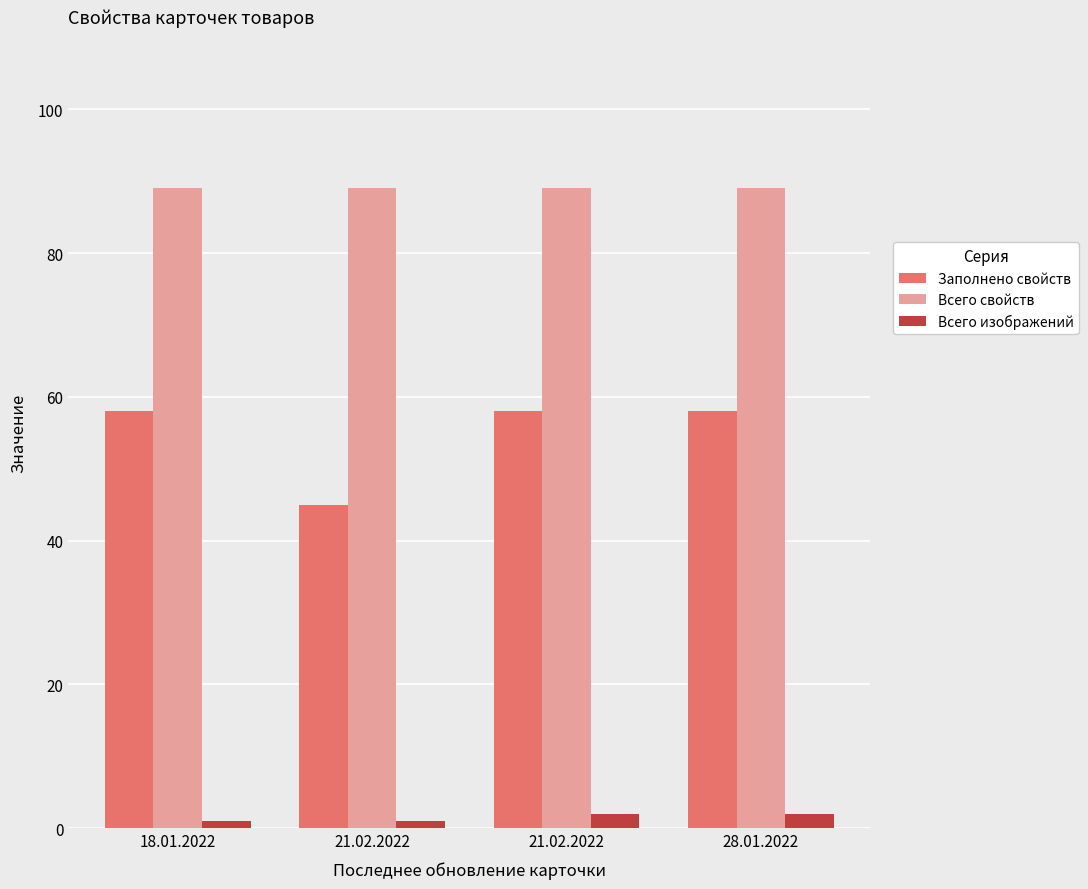

How many series are shown in this chart?

3